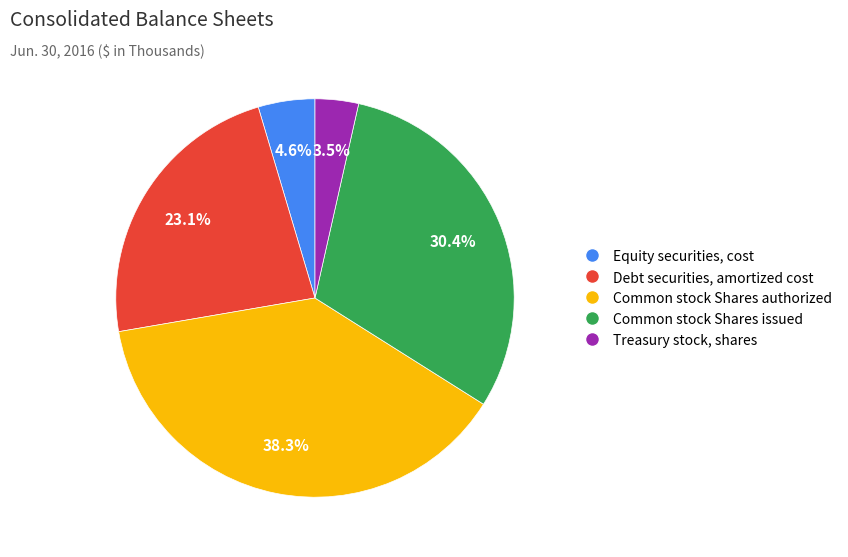

Is there any slice that represents more than half of the pie?

No